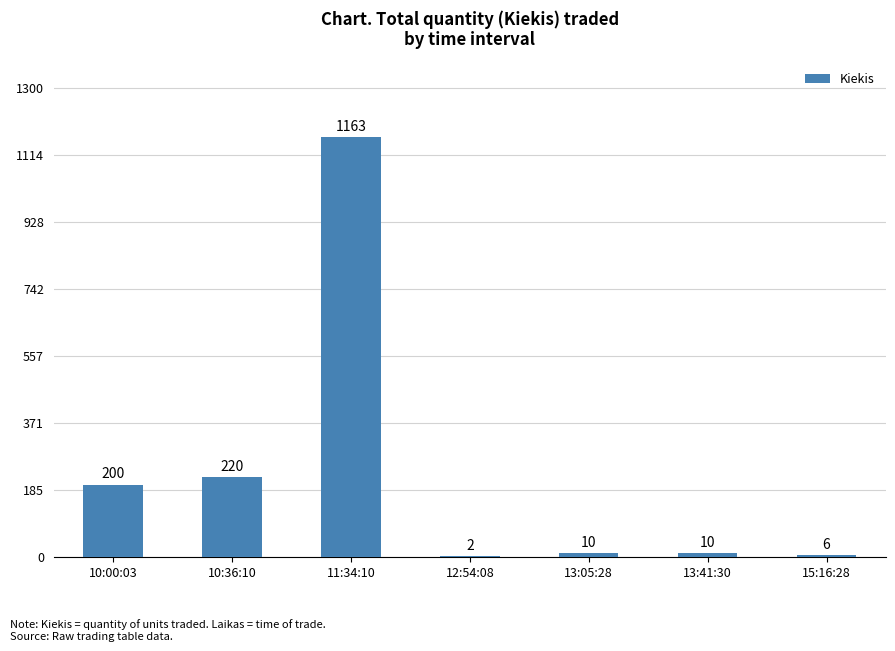

What is the sum of the values at 13:41:30 and 10:36:10?

230